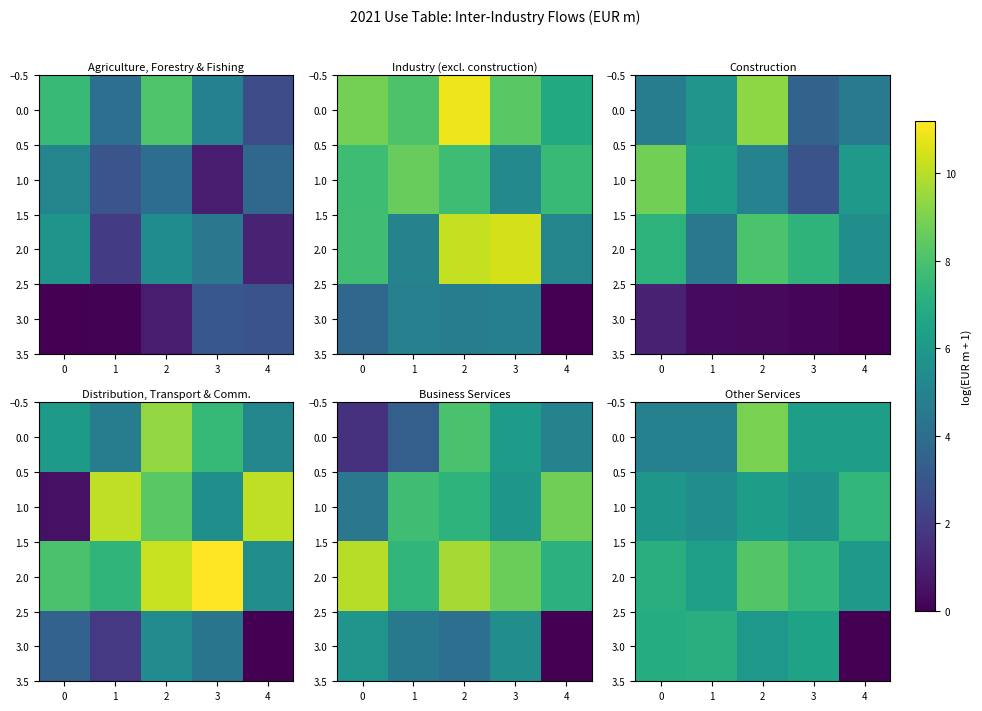

Is it true that 1.0 equals 6.3 at 2?

True